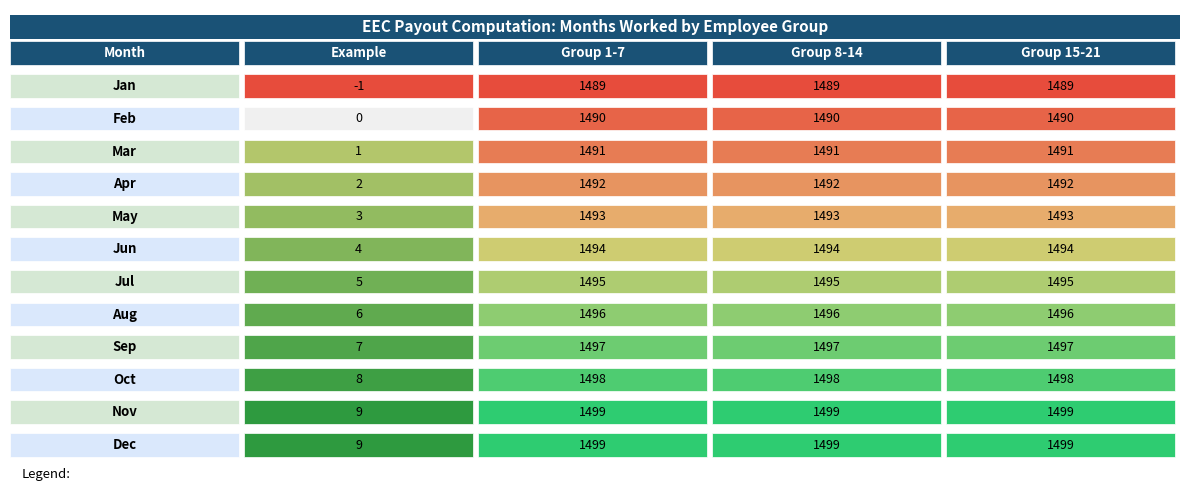

What is the sum of the Group 8-14 values at 2 and 10?

2990